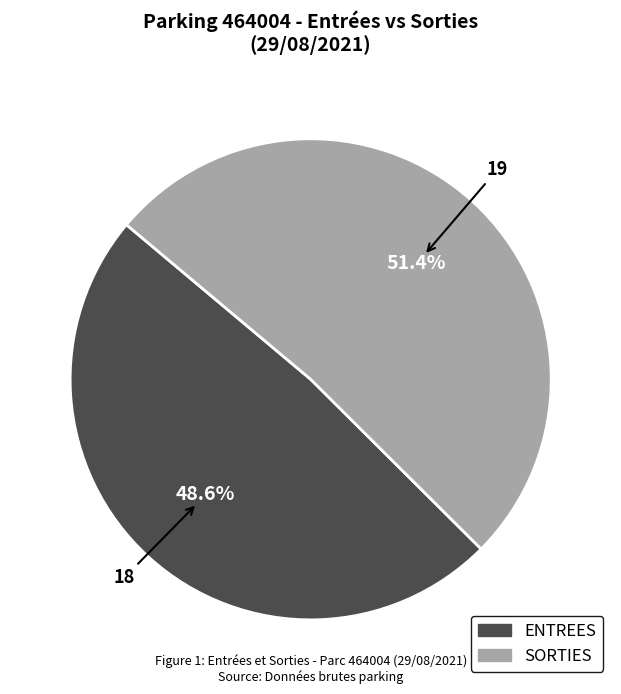

The SORTIES slice represents 51% of the pie. True or false?

True